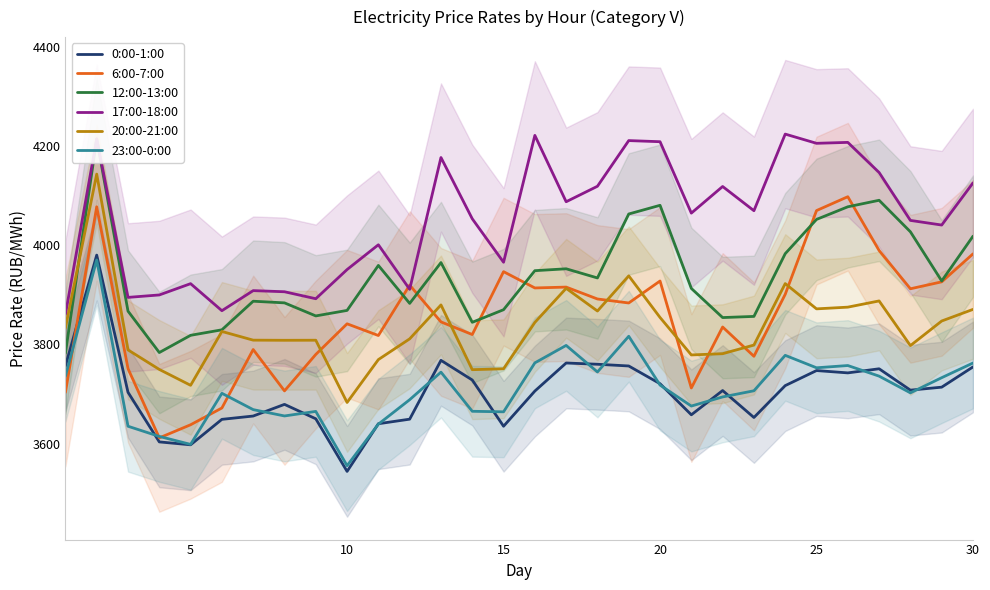

What is the sum of all 23:00-0:00 values?

111340.9